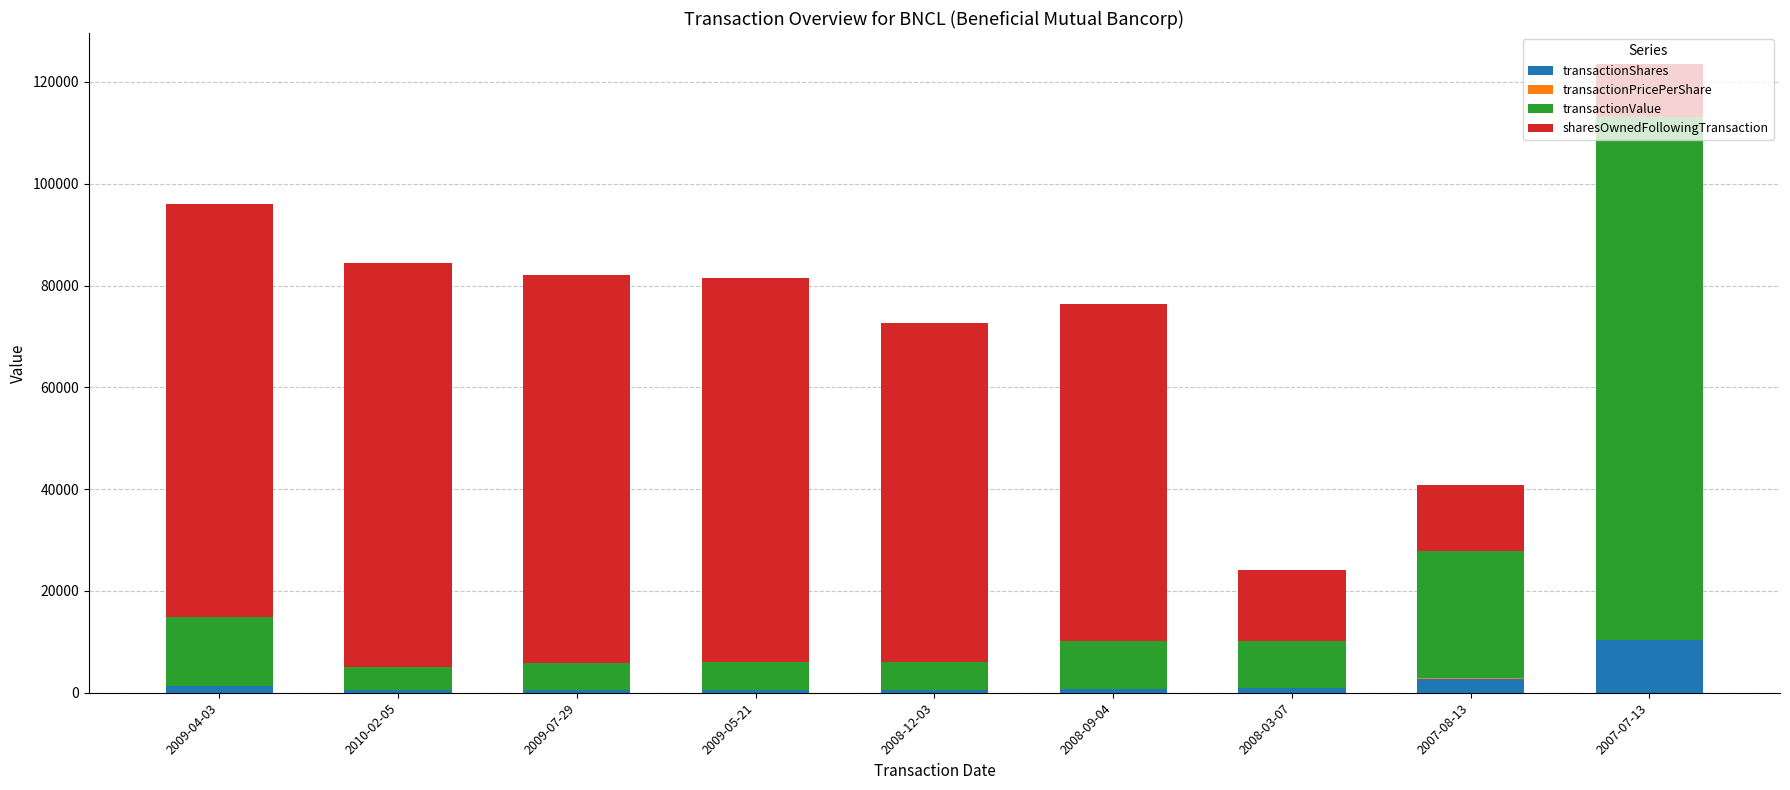

What is the highest value of the transactionShares series?

10285.0